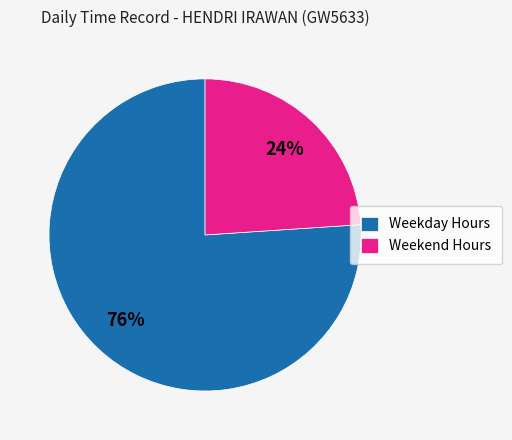

Combined, do Weekend Hours and Weekday Hours account for over 50%?

Yes